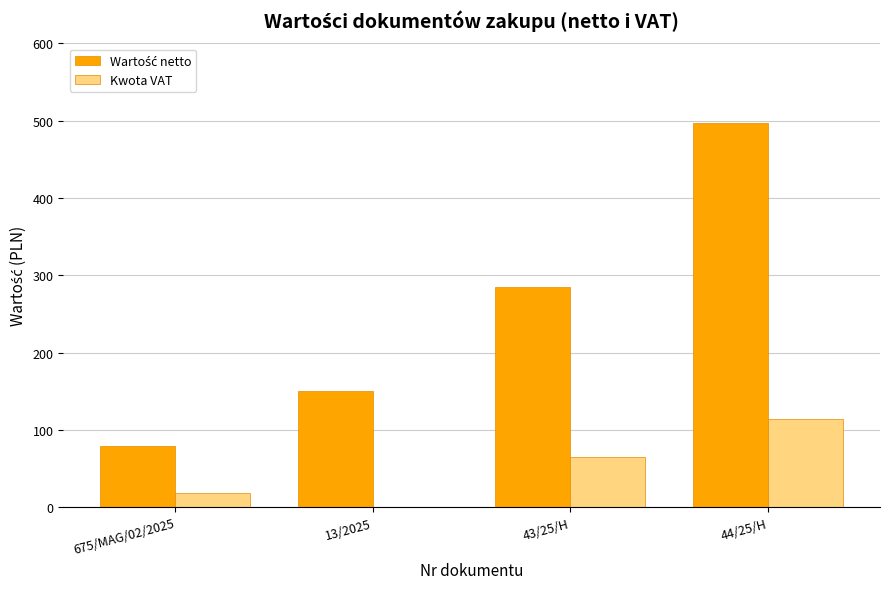

What is the maximum value shown in the chart?

497.0